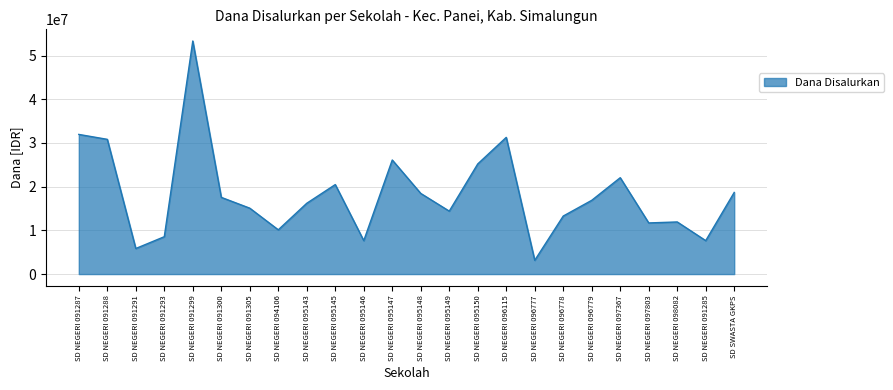

The chart shows a value of 5850000 at SD NEGERI 091291. True or false?

True